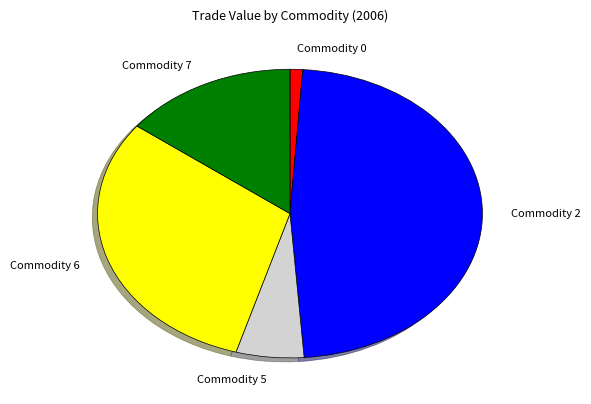

Approximately how many times larger is the value at Commodity 6 compared to Commodity 0?

29.1